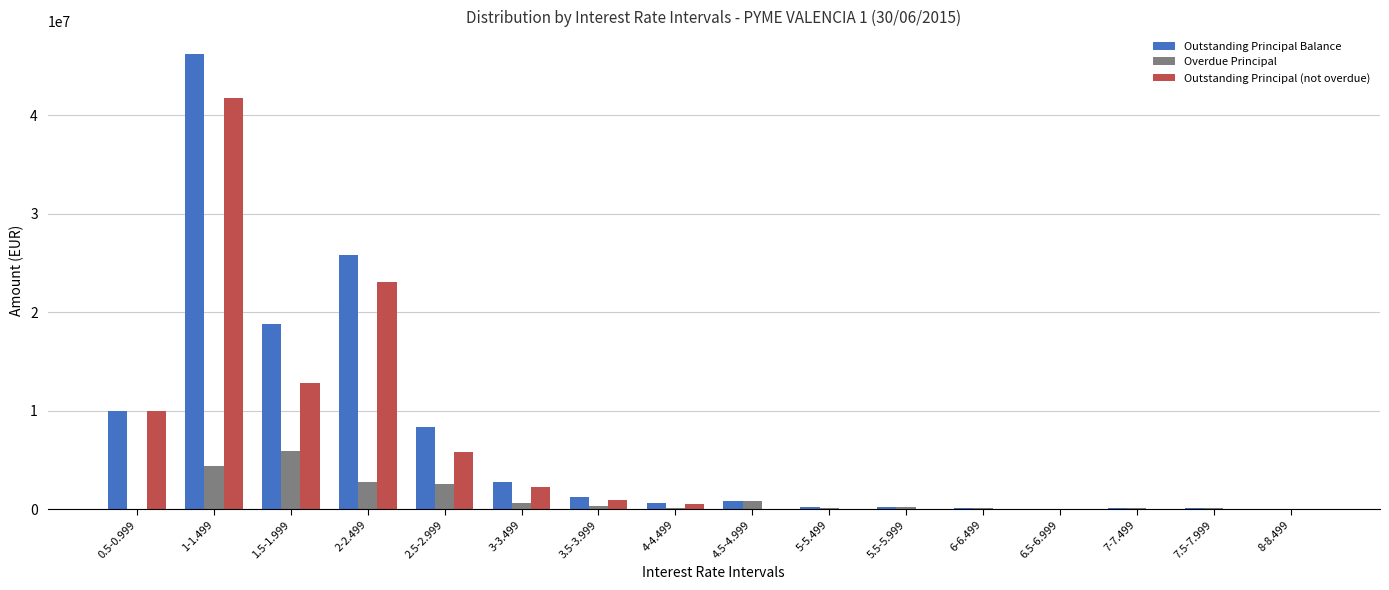

What is the sum of all Outstanding Principal Balance values?

115704523.4